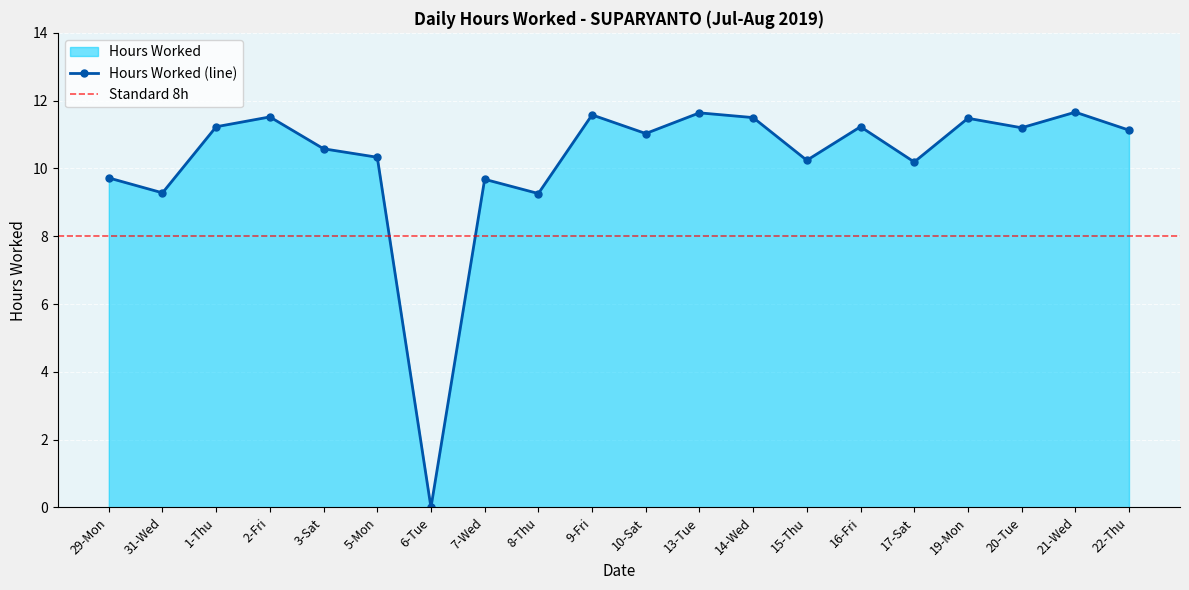

Reading left to right, list all the values displayed in this chart.

9.7	9.3	11.2	11.5	10.6	10.3	0.0	9.7	9.3	11.6	11.0	11.6	11.5	10.2	11.2	10.2	11.5	11.2	11.7	11.1